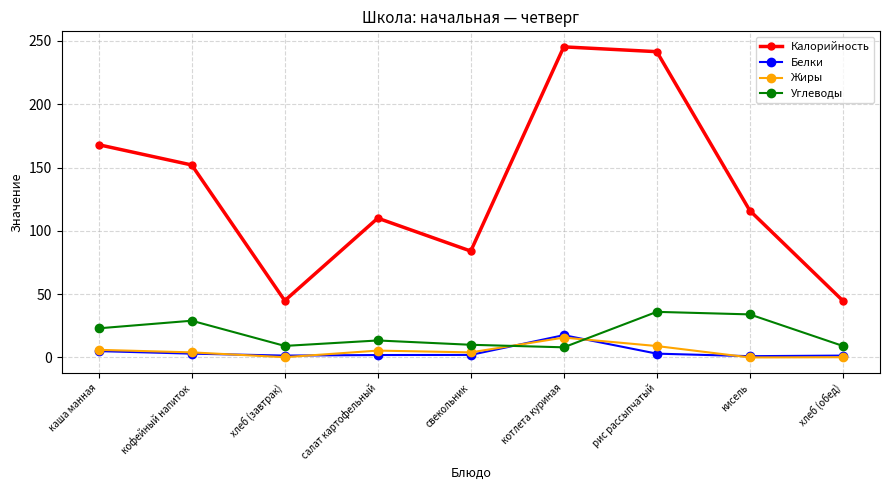

What is the spread (max minus min) of values at котлета куриная?

237.3